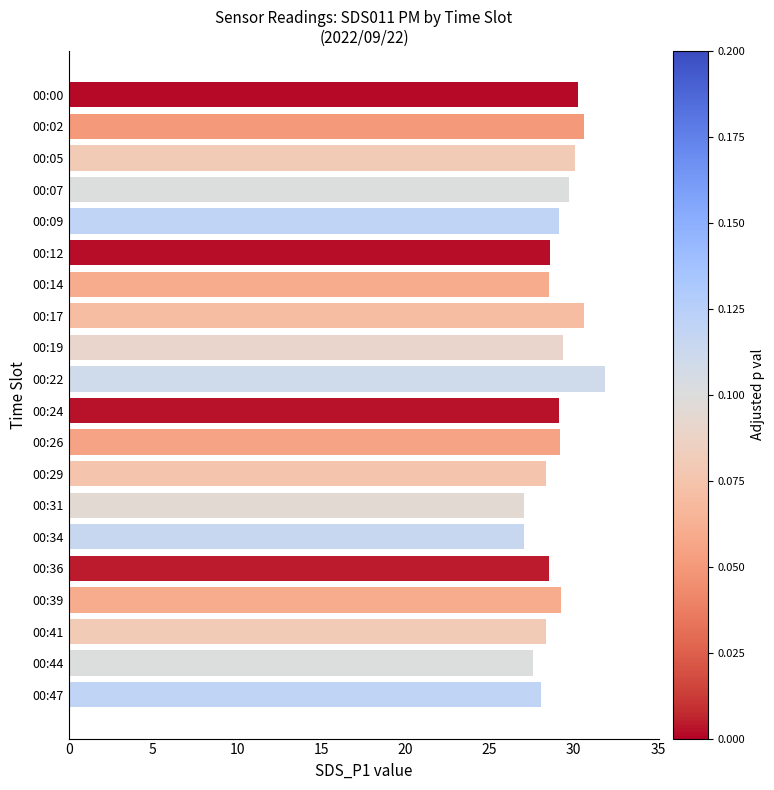

How many series are shown in this chart?

1